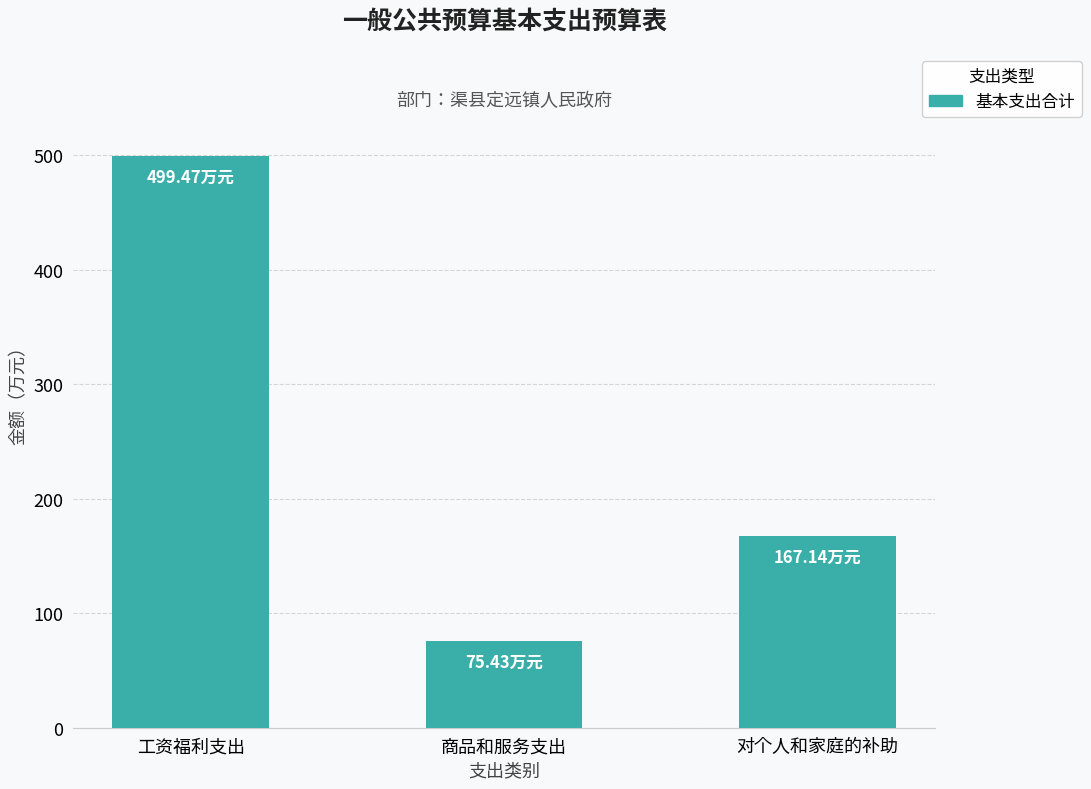

Reading left to right, list all the values displayed in this chart.

499.5	75.4	167.1